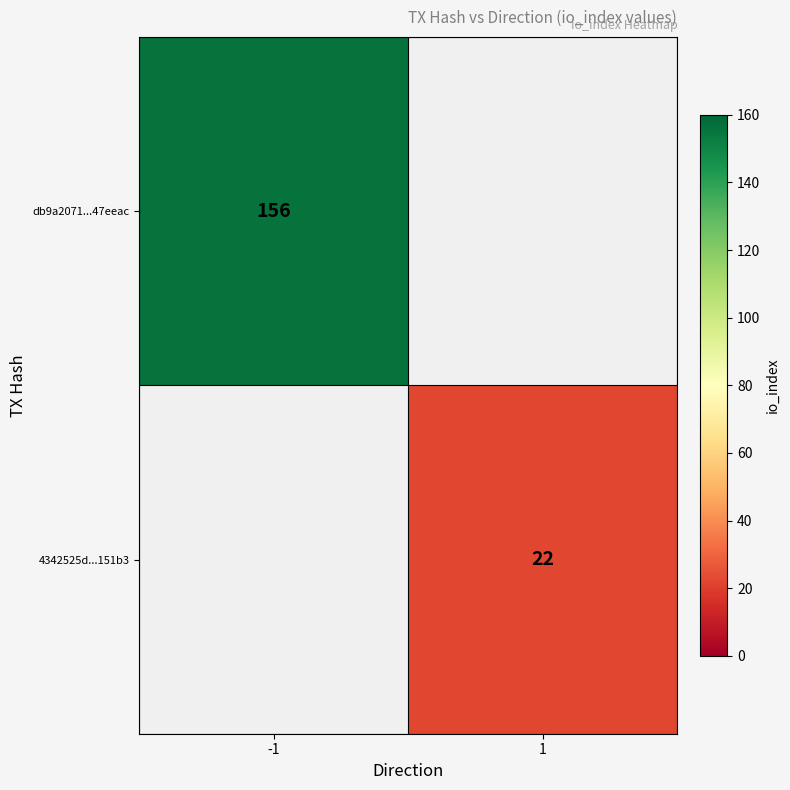

The value of db9a2071...47eeac at -1 is 156. True or false?

True